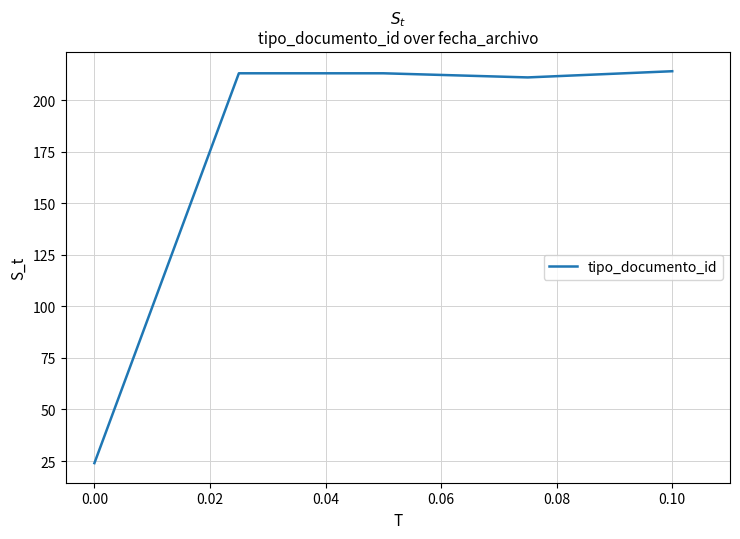

What is the difference between the maximum and minimum values?

190